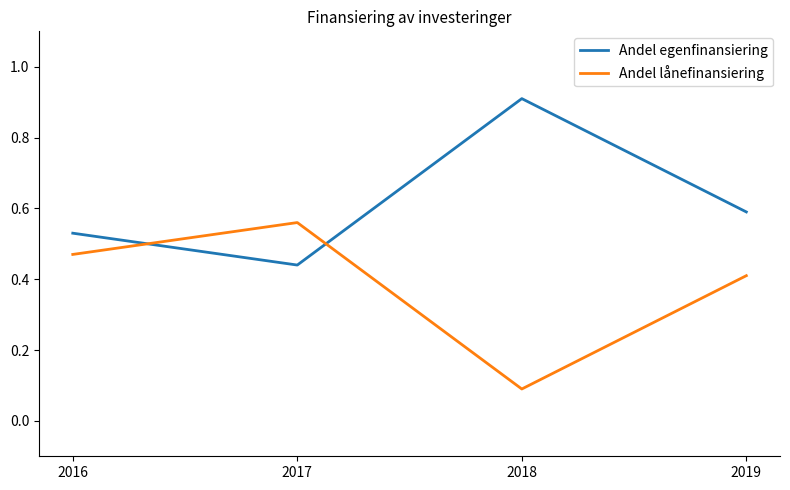

At which label does Andel egenfinansiering reach its minimum?

2017